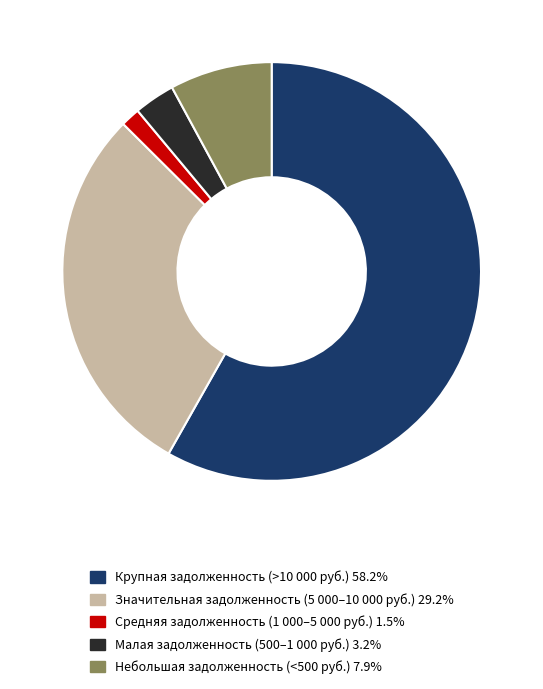

Do Средняя задолженность (1 000–5 000 руб.) 1.5% and Малая задолженность (500–1 000 руб.) 3.2% together represent more than half of the pie?

No